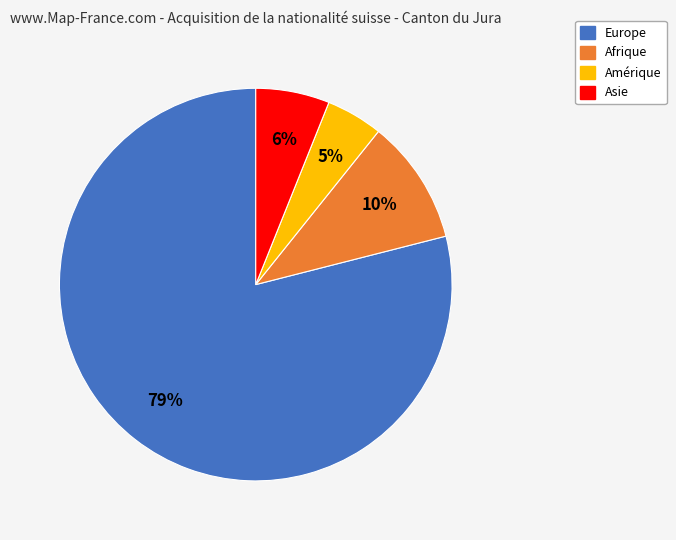

To the nearest percent, what is the difference between the largest and smallest slice percentages?

74%